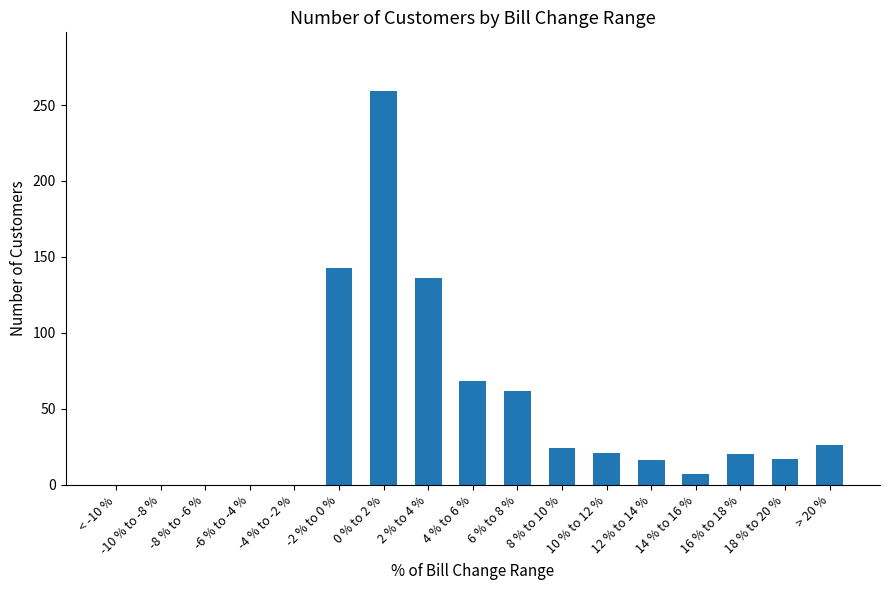

The chart shows a value of 17 at 18 % to 20 %. True or false?

True